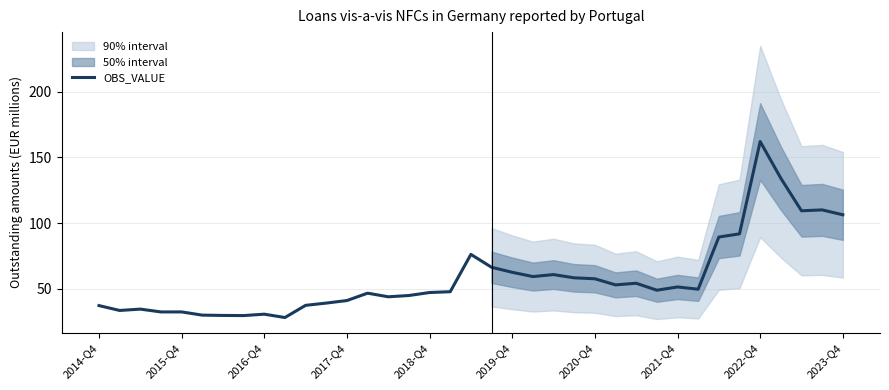

True or false: the data has more than 1 interior local peaks.

True